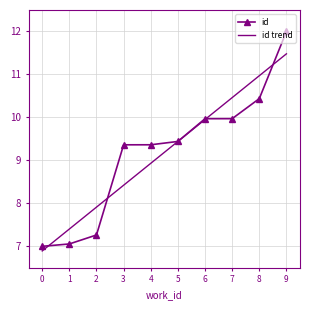

Read the id value at 9.

12.0